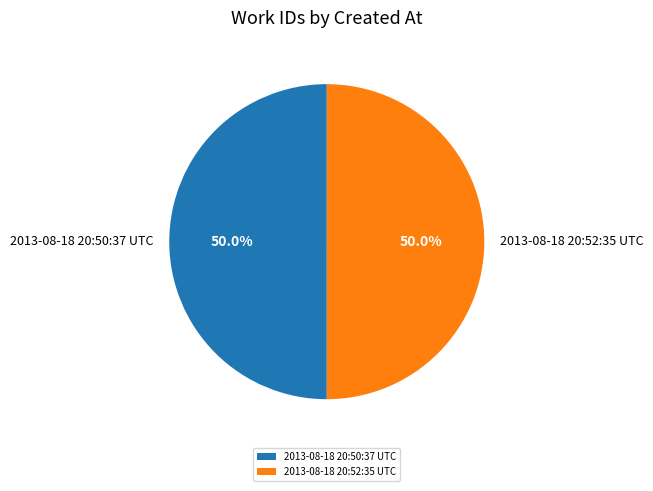

Combined, what portion of the pie is 2013-08-18 20:50:37 UTC and 2013-08-18 20:52:35 UTC?

100.0%